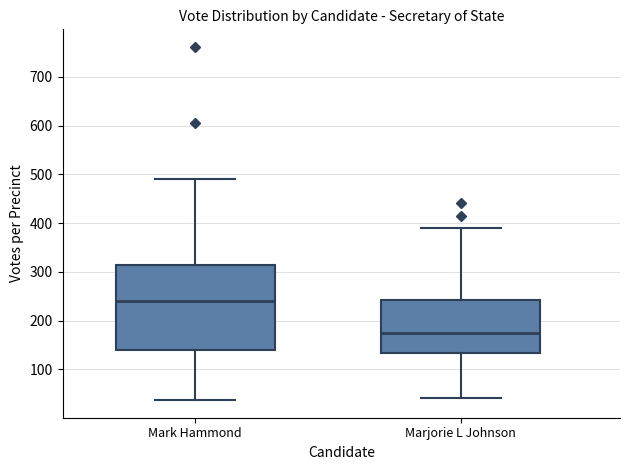

Reading left to right, read every box against the y-axis: the position of its median line, the range the box covers, and the ends of its whiskers. The values are not printed on the chart, so give them approximately, as read against the axis.

Mark Hammond: median 240, box 140 to 310, whiskers 40 to 490
Marjorie L Johnson: median 180, box 130 to 240, whiskers 40 to 390